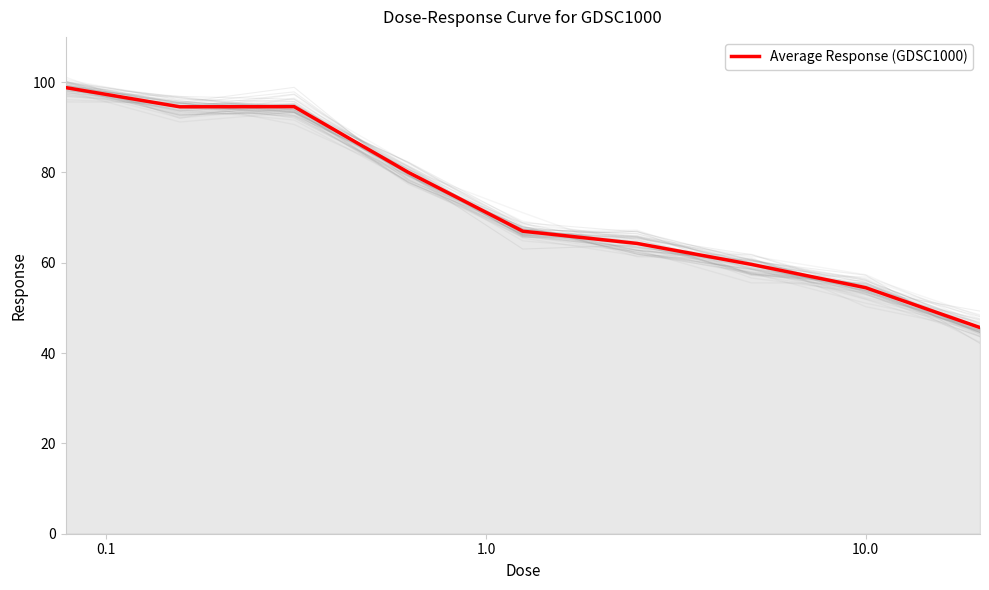

The value at 7 is 76.0. True or false?

False